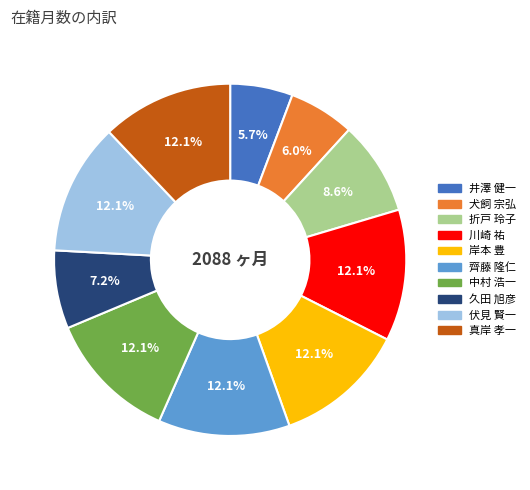

What percentage is the 真岸 孝一 slice, to the nearest percent?

12%